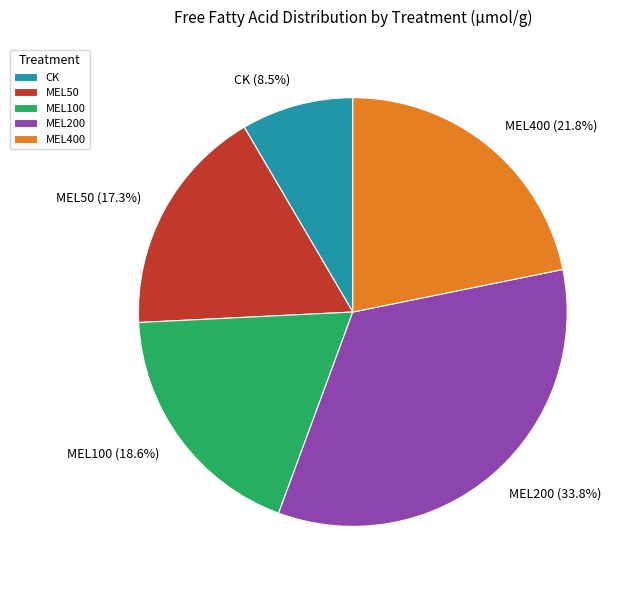

Which category has the biggest portion of the pie?

MEL200